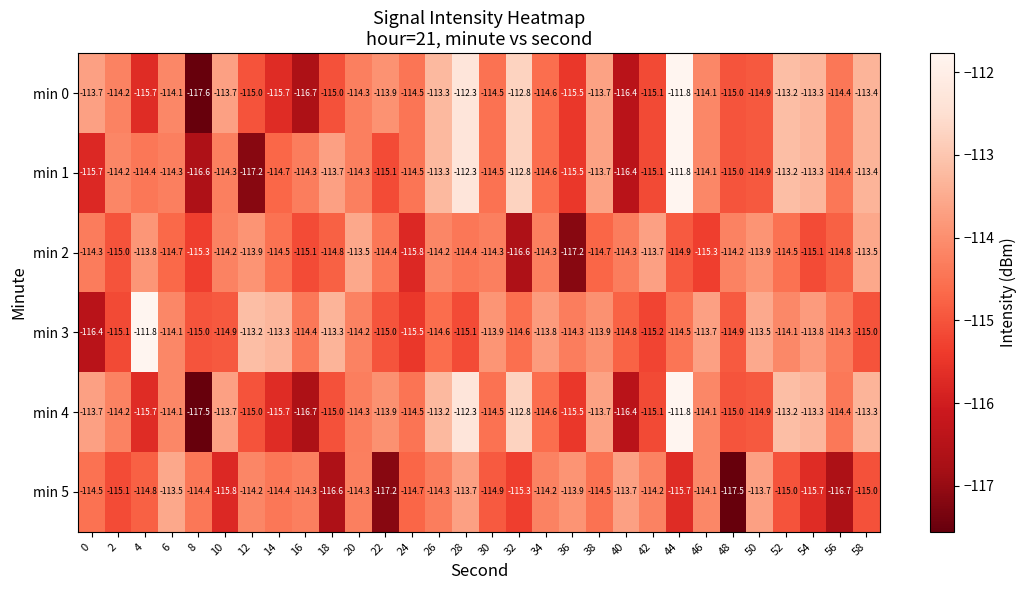

What is the sum of all min 0 values?

-3432.4